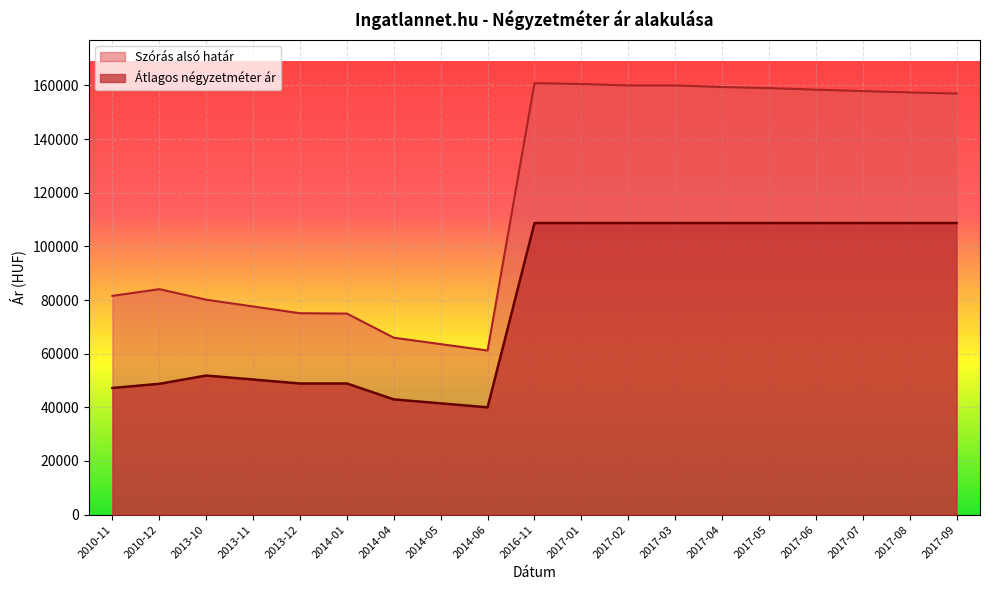

Reading left to right, what are all the values shown in this chart?

Átlagos négyzetméter ár: 47222	48765	51851	50370	48888	48888	42962	41481	40000	108695	108695	108695	108695	108695	108695	108695	108695	108695	108695
Szórás alsó határ: 81554	84052	80118	77593	75081	74948	65947	63561	61184	160832	160519	159974	159974	159395	158973	158401	157870	157381	156969